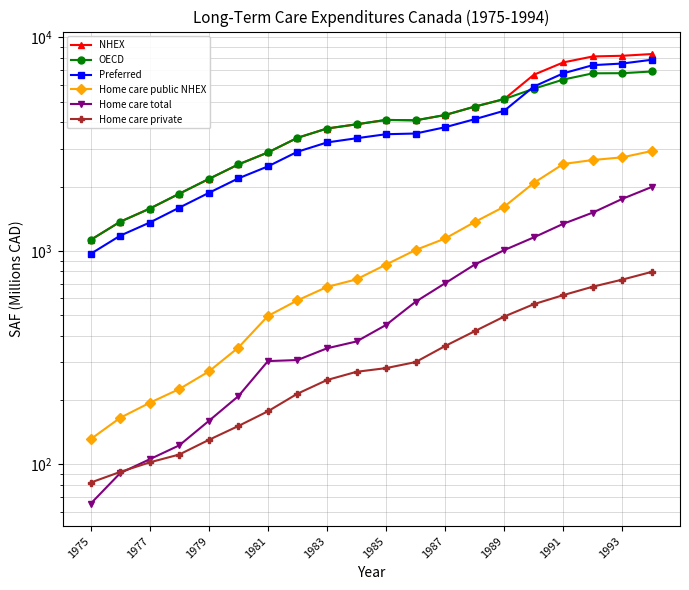

True or false: Home care private and OECD intersect in this chart.

False